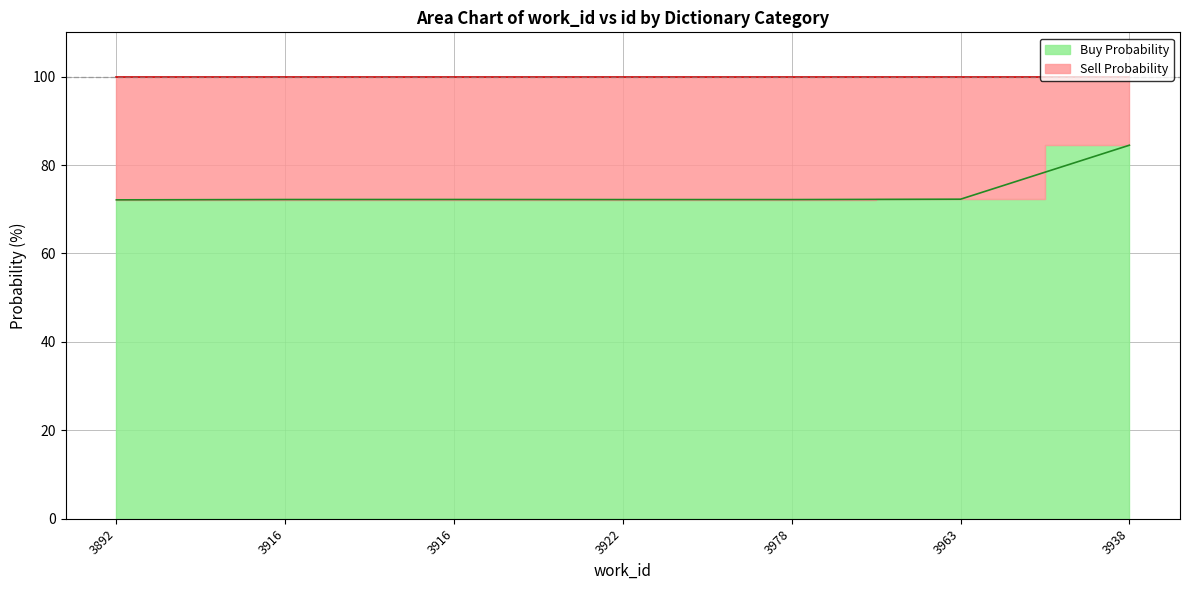

What is the label of the 6th point from the right?

3916